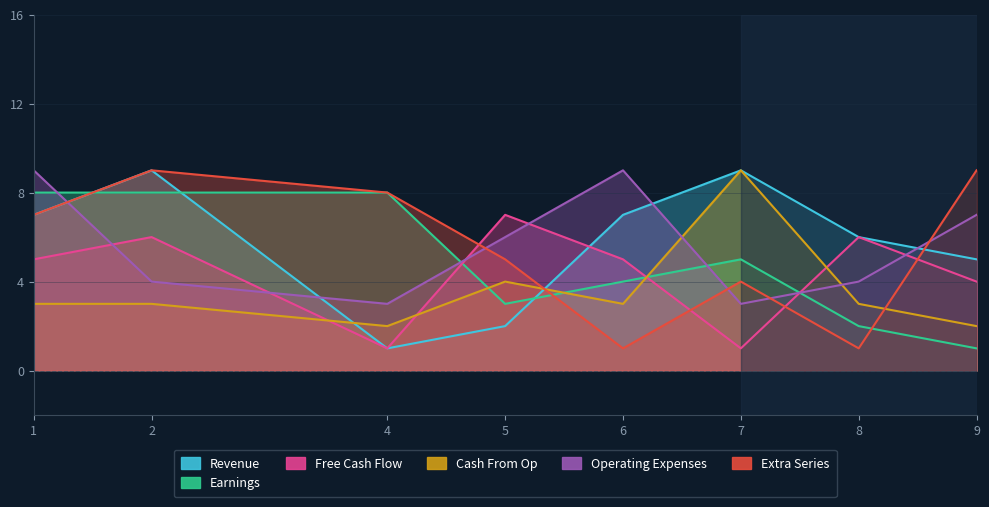

What are all the series names shown in the legend?

Revenue, Earnings, Free Cash Flow, Cash From Op, Operating Expenses, Extra Series